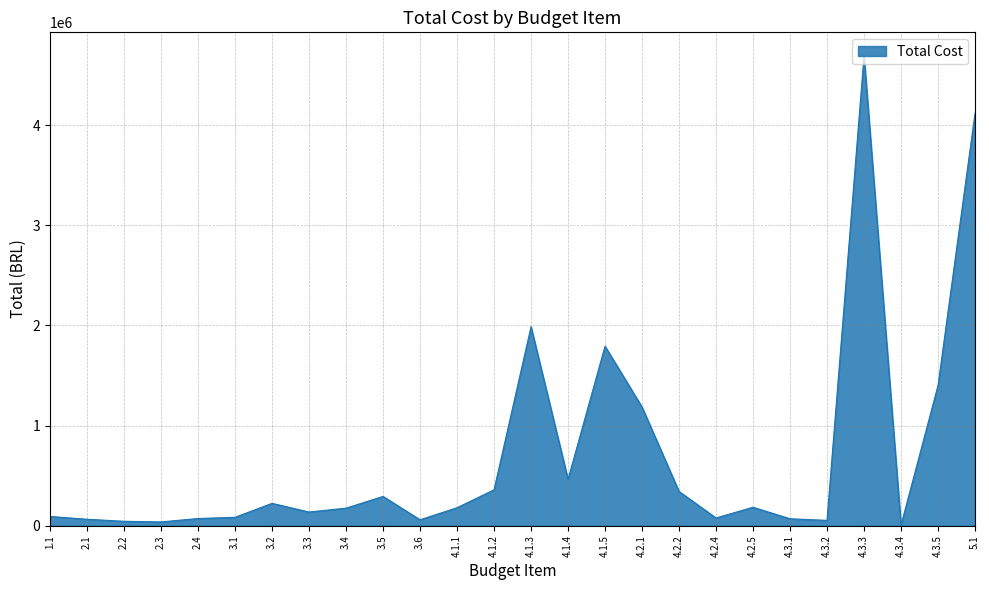

Where is the data nearest to the value 2349016?

4.1.3